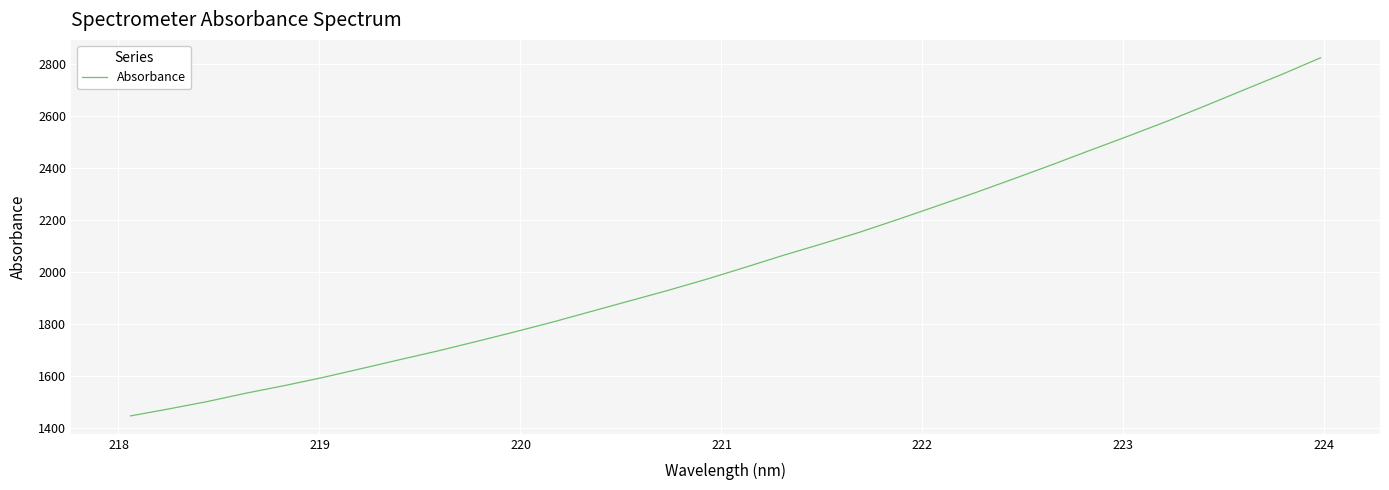

What is the minimum value shown in the chart?

1446.2